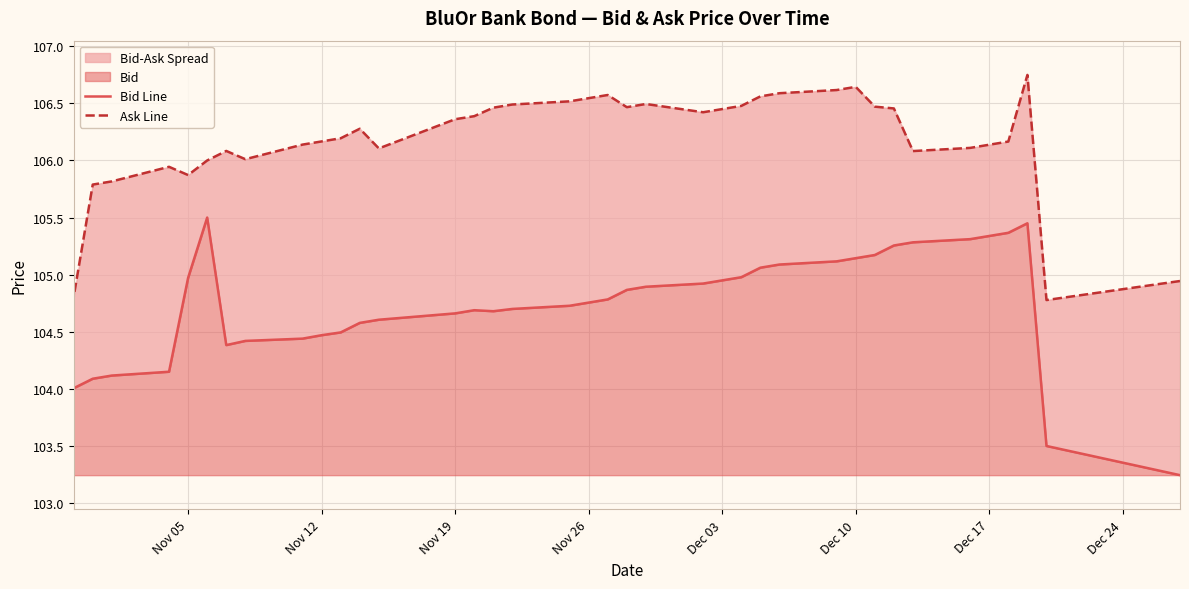

How many lines are shown in the chart?

2